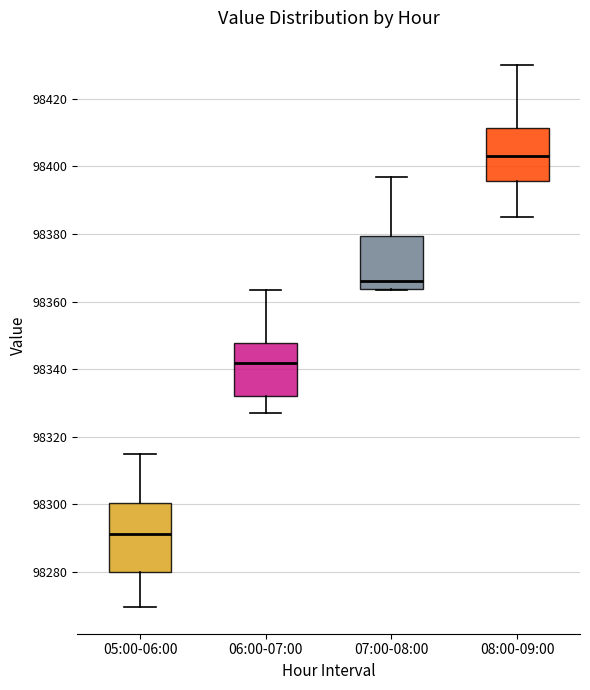

Reading left to right, transcribe this box plot: for each box, give where its median line is, the range the box spans, and where its two whiskers end, as read against the y-axis. The values are not printed on the chart, so give them approximately, as read against the axis.

05:00-06:00: median 98292, box 98280 to 98300, whiskers 98270 to 98314
06:00-07:00: median 98342, box 98332 to 98348, whiskers 98328 to 98364
07:00-08:00: median 98366, box 98364 to 98380, whiskers 98364 to 98396
08:00-09:00: median 98404, box 98396 to 98412, whiskers 98386 to 98430